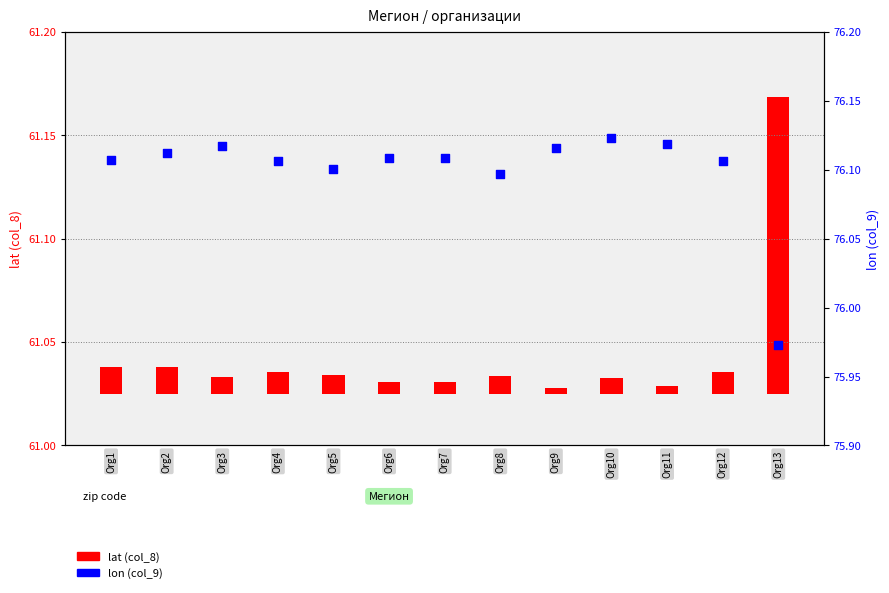

Which series reaches the maximum Y coordinate?

lon (col_9)